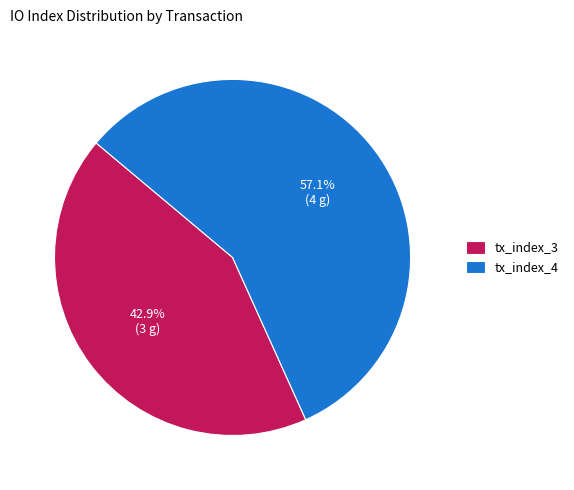

Combined, do tx_index_3 and tx_index_4 account for over 50%?

Yes